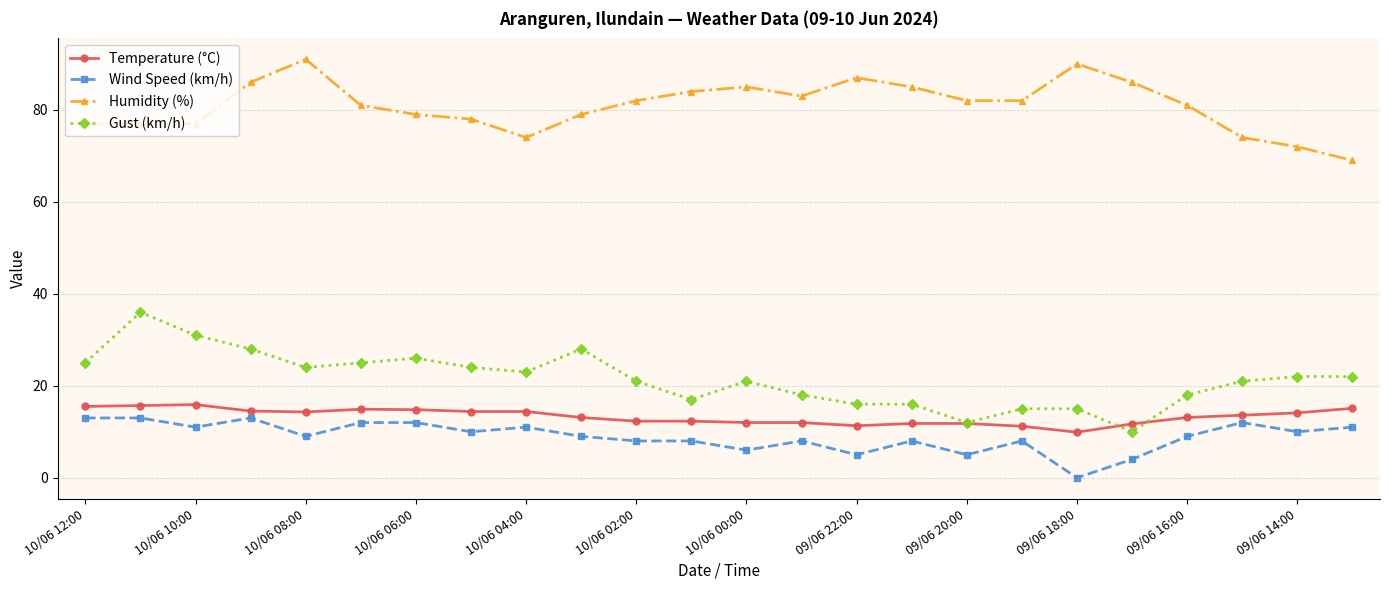

List the series in order of their peak value, lowest first.

Wind Speed (km/h), Temperature (°C), Gust (km/h), Humidity (%)